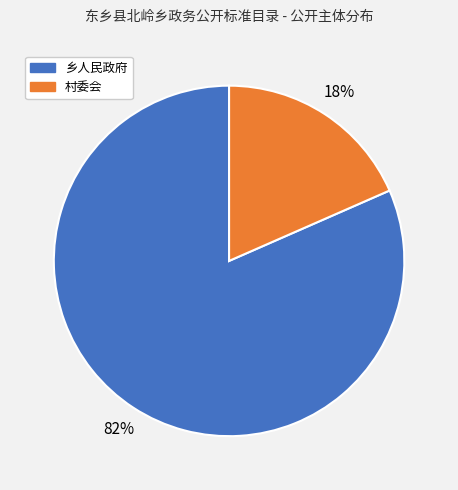

True or false: 乡人民政府 accounts for 82% of the total.

True